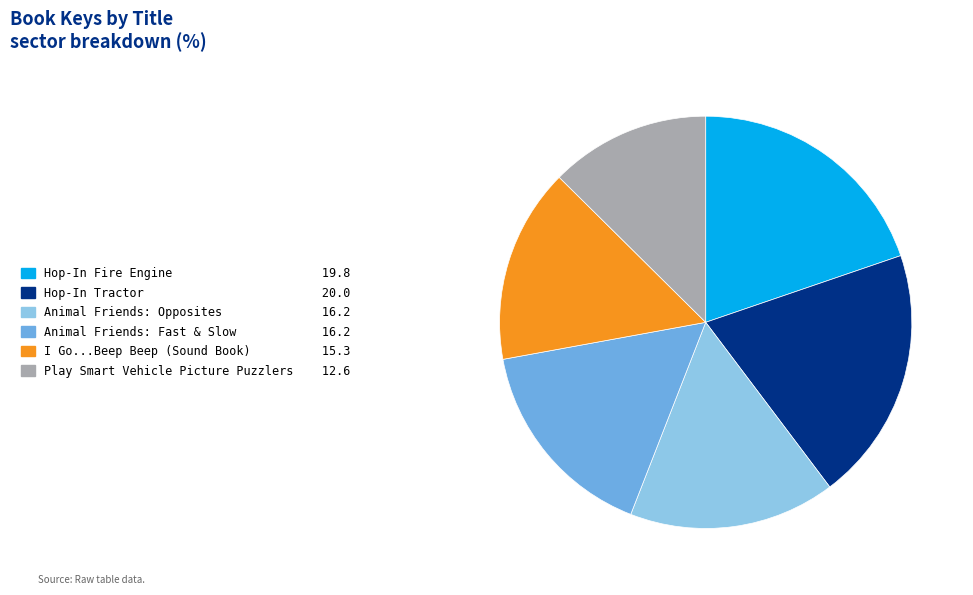

Which category has the smallest portion of the pie?

Play Smart Vehicle Picture Puzzlers